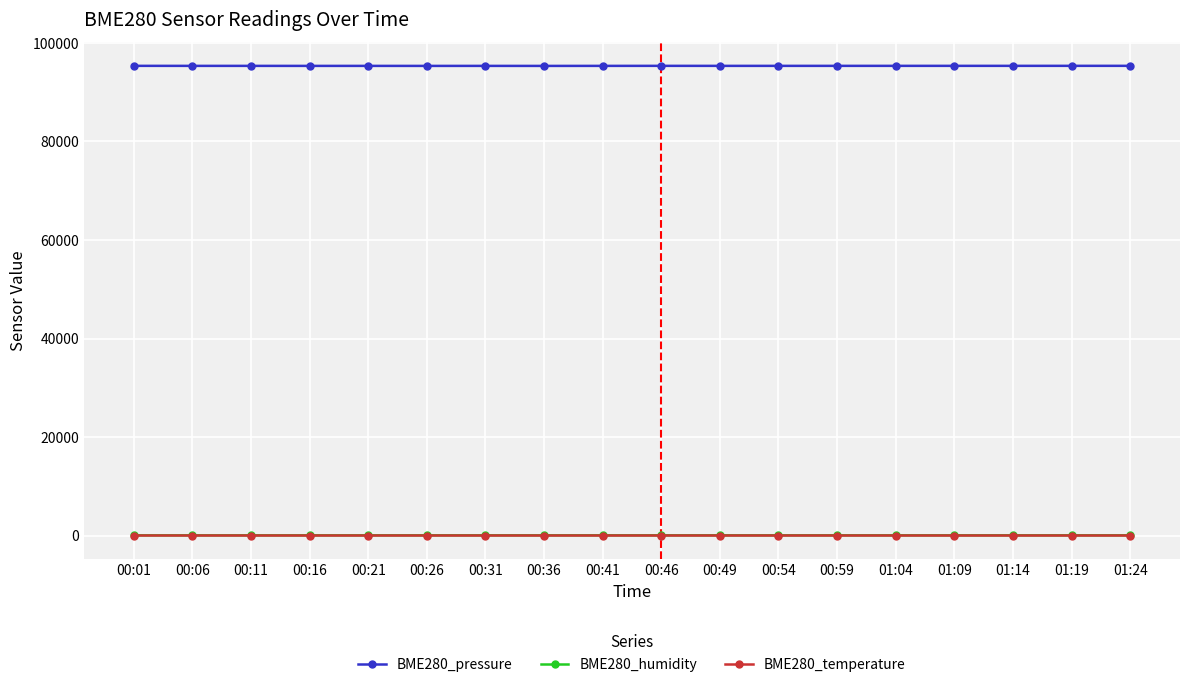

The value of BME280_pressure at 00:16 is 30192.5. True or false?

False